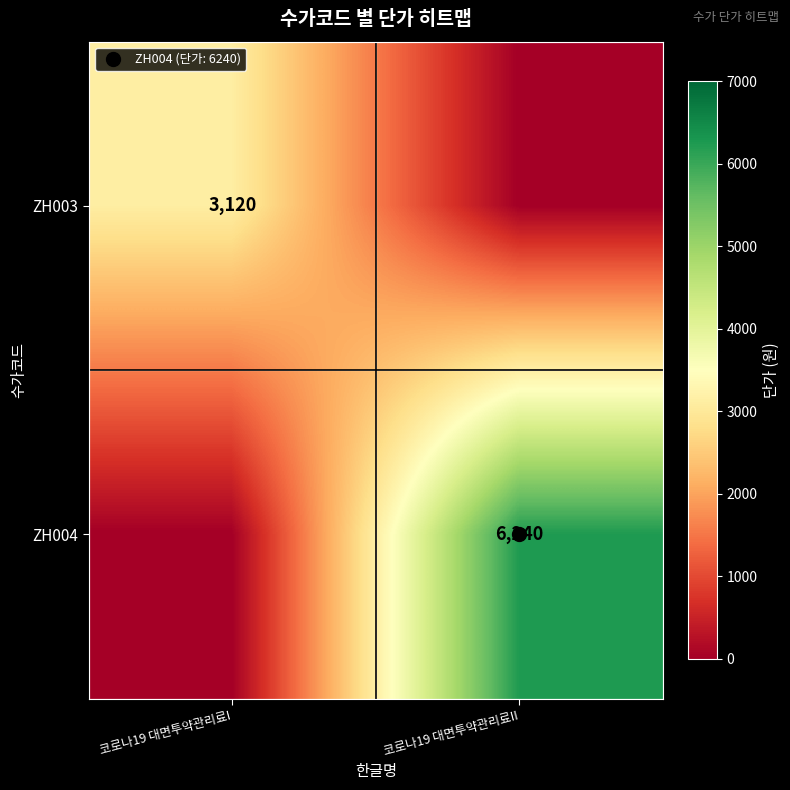

Which series changed the most between 코로나19 대면투약관리료I and 코로나19 대면투약관리료II?

ZH004